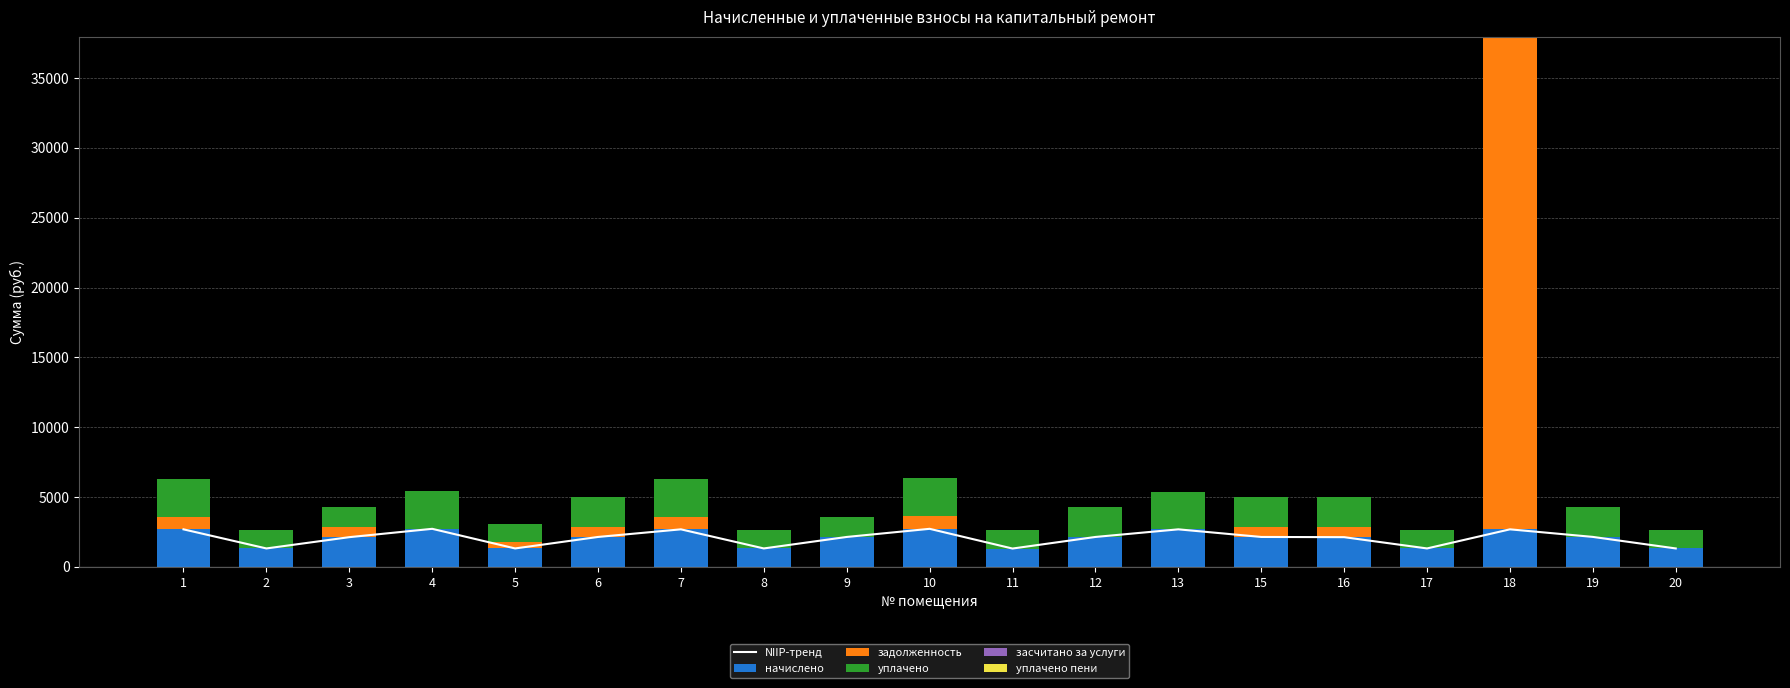

List the labels in order of задолженность value, largest first.

18, 10, 1, 7, 6, 15, 3, 16, 5, 2, 4, 8, 9, 11, 12, 13, 17, 19, 20